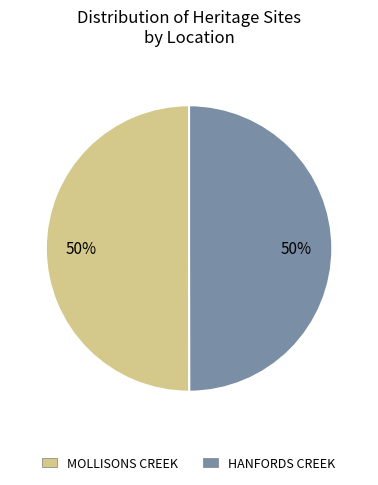

The MOLLISONS CREEK slice represents 58% of the pie. True or false?

False